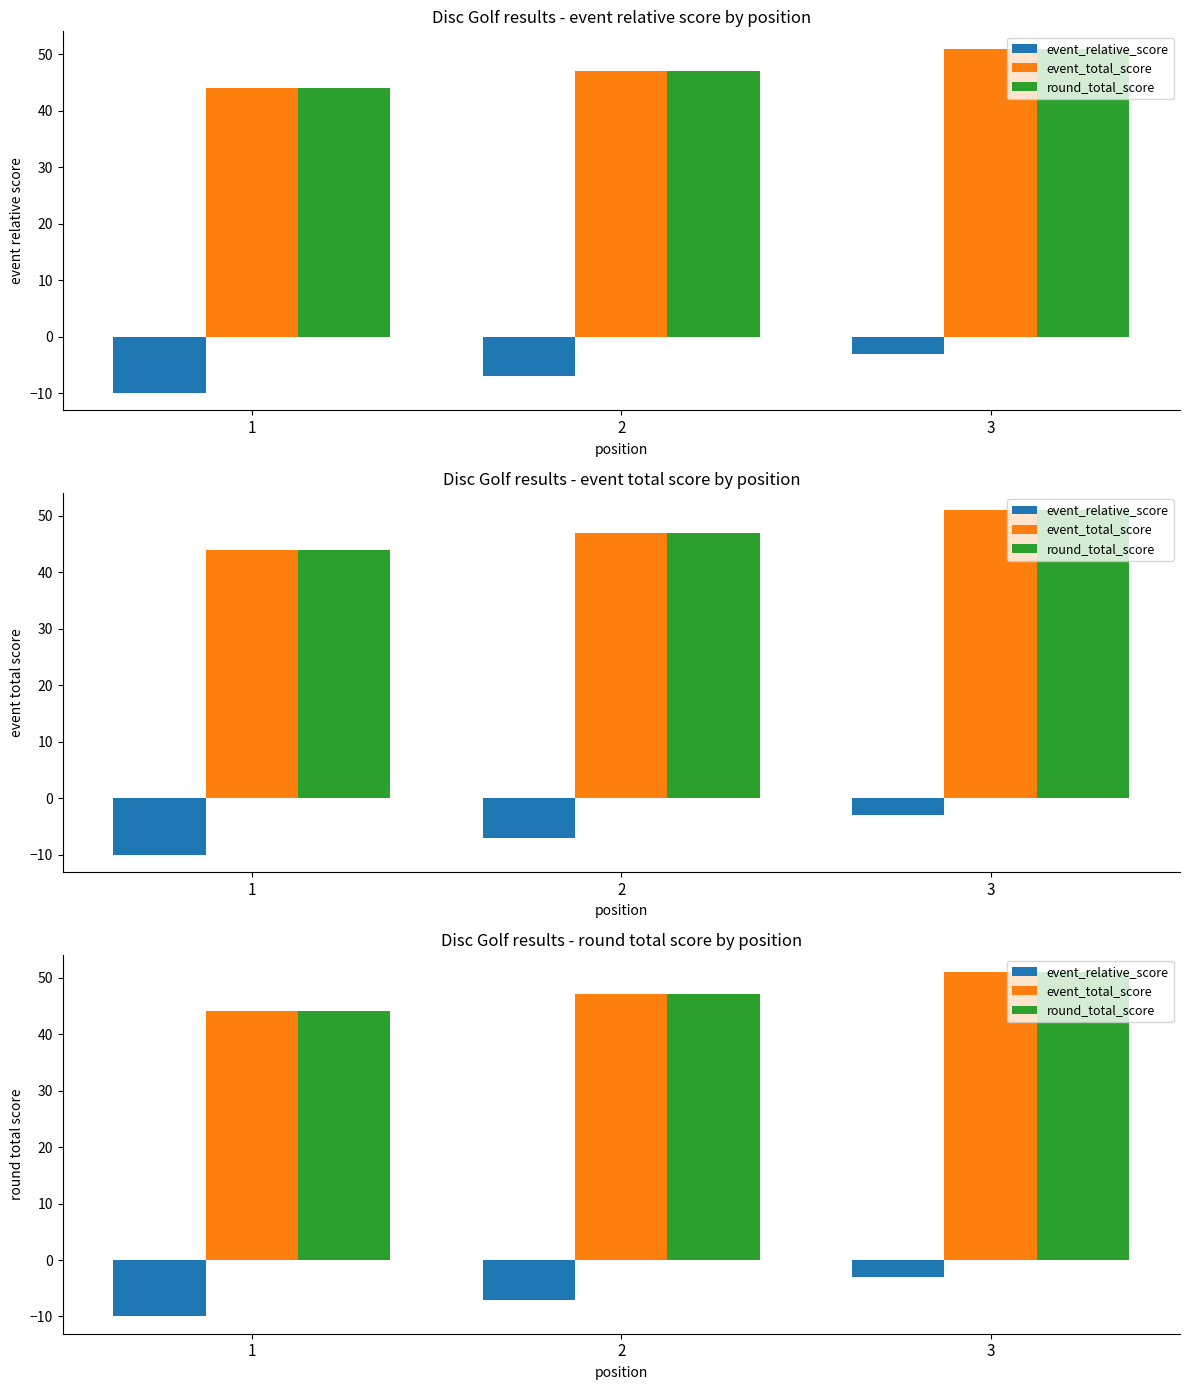

True or false: event_relative_score has a value of -4 at 3.

False